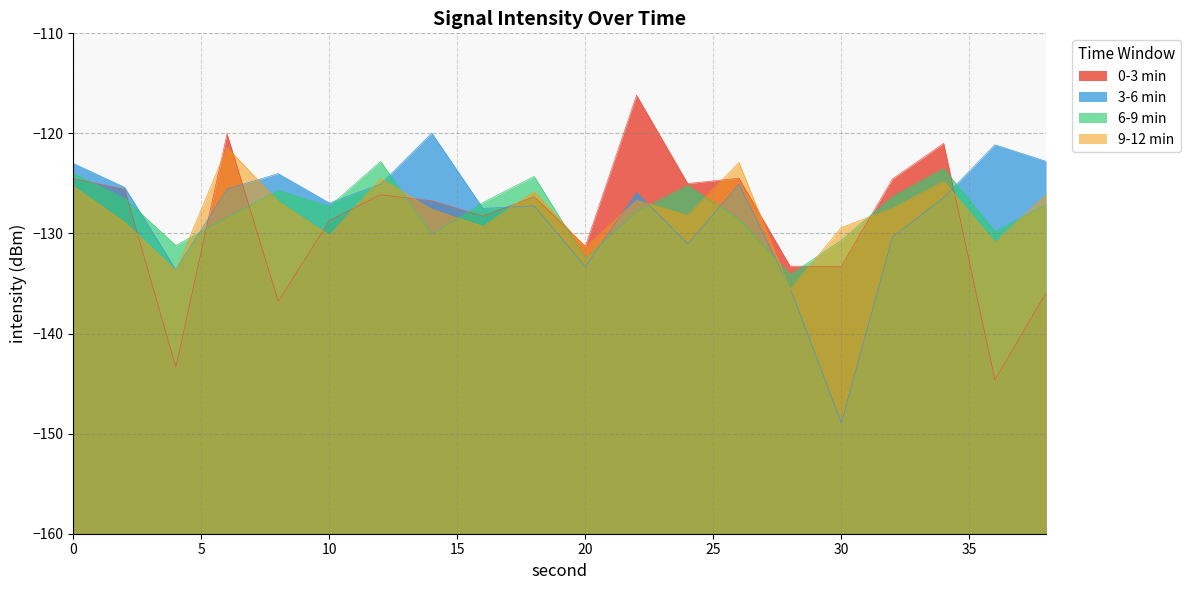

At which label is 0-3 min closest to -130?

20